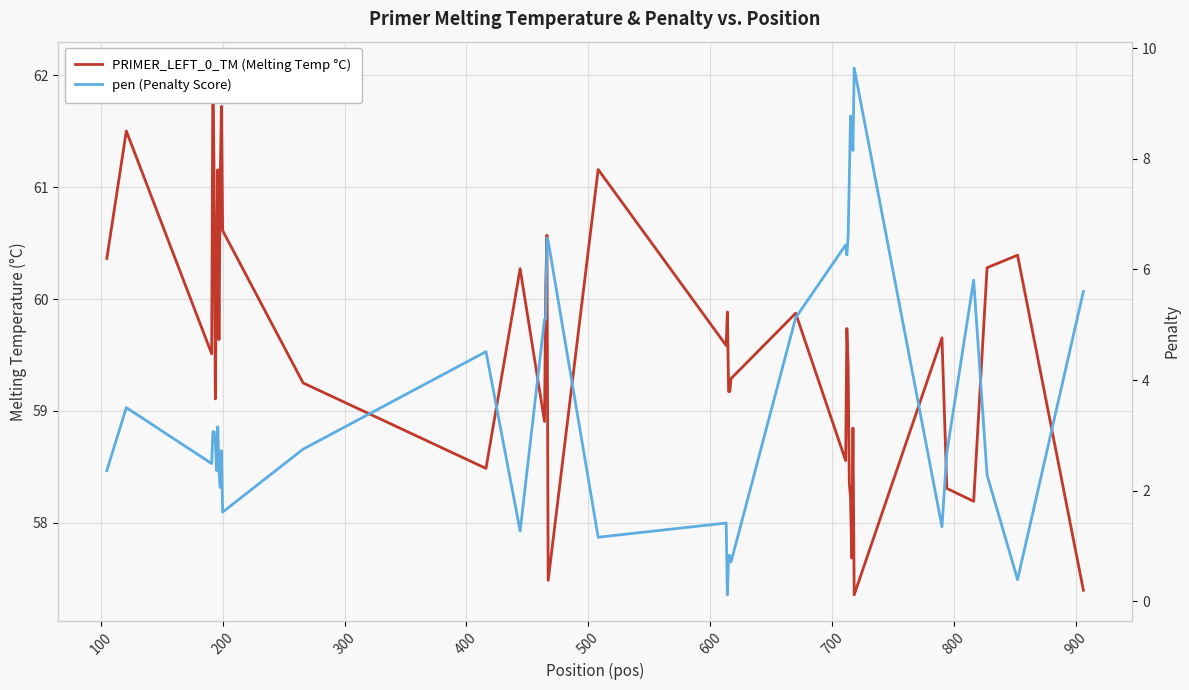

How many lines are shown in the chart?

2